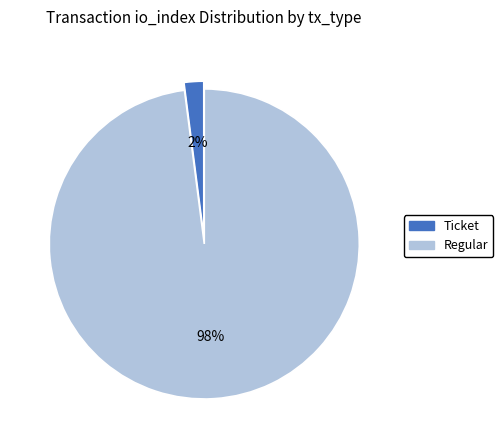

The Ticket slice represents 15% of the pie. True or false?

False